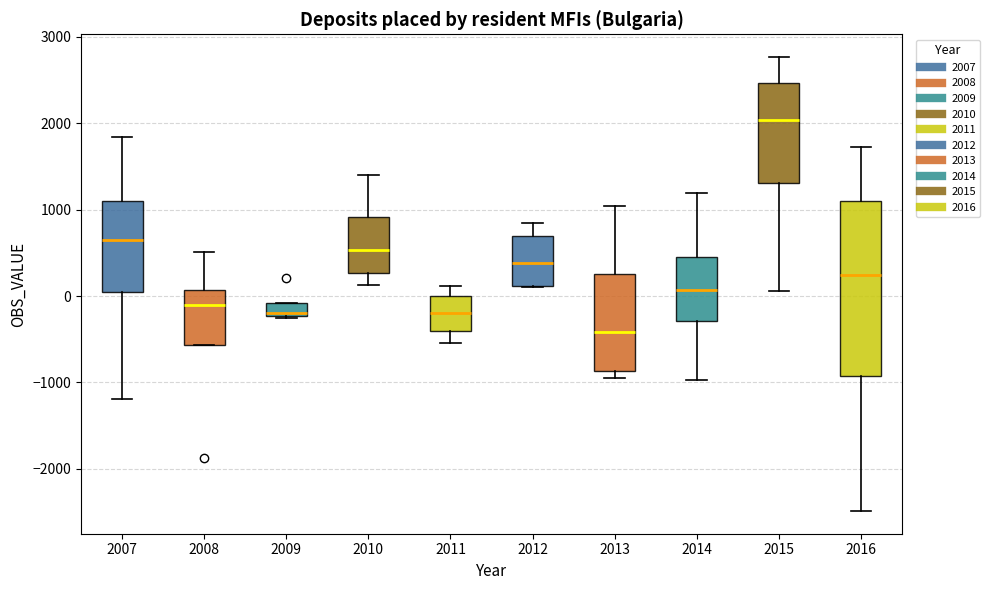

Which box's median line is the lowest?

2013